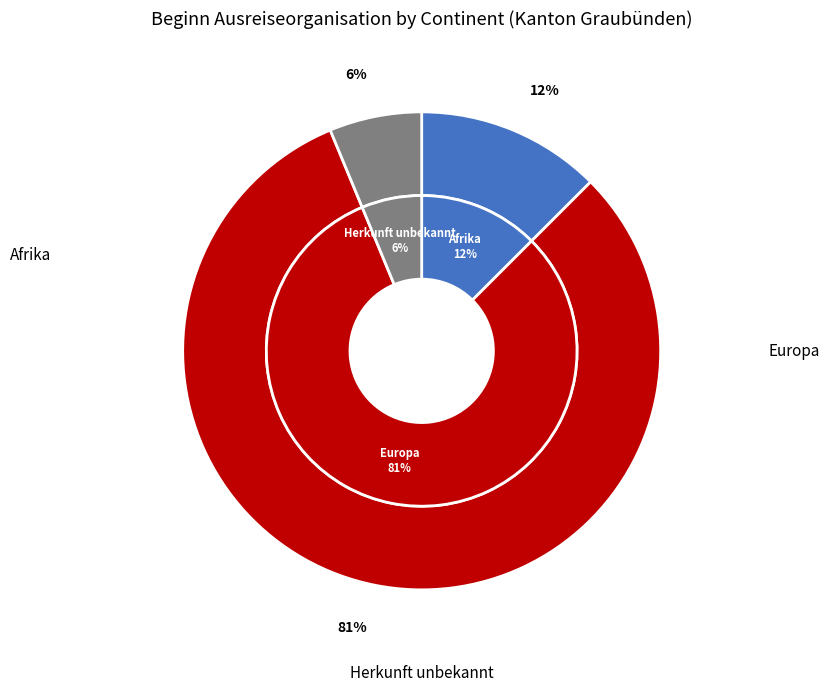

Combined, do Ozeanien and Afrika account for over 50%?

No